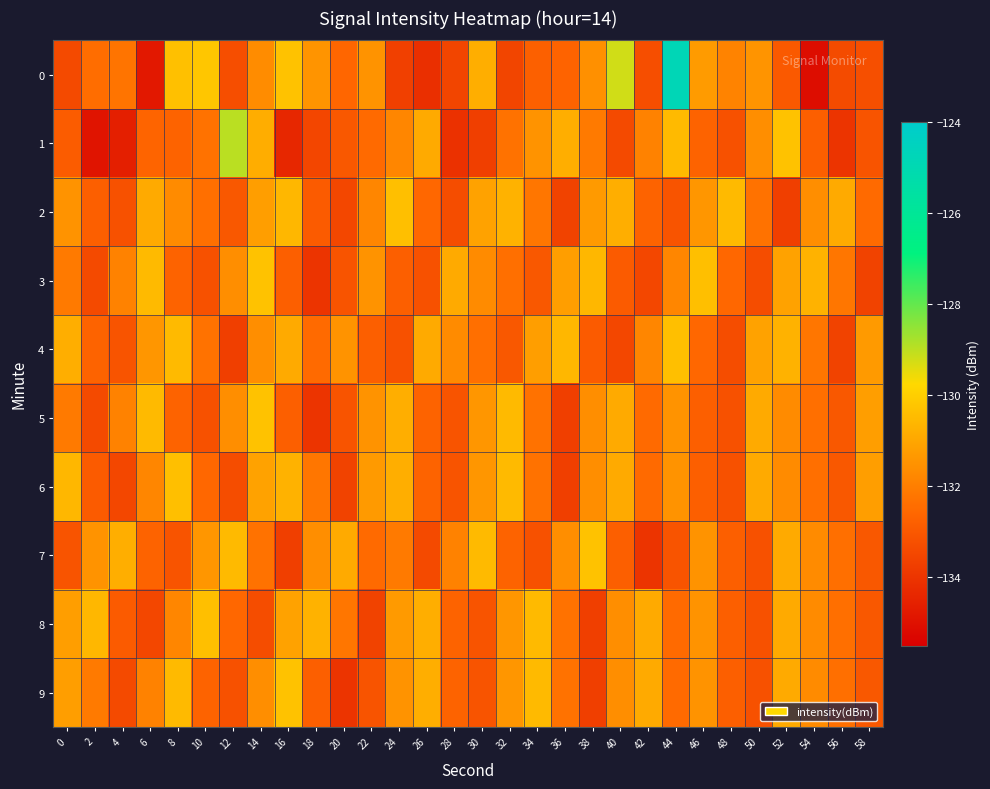

What is the difference between the highest and lowest values at 22?

2.3